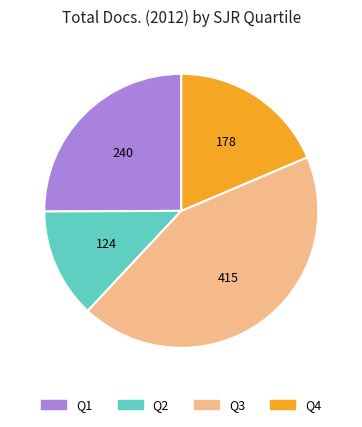

What is the smallest slice in the pie chart?

Q2